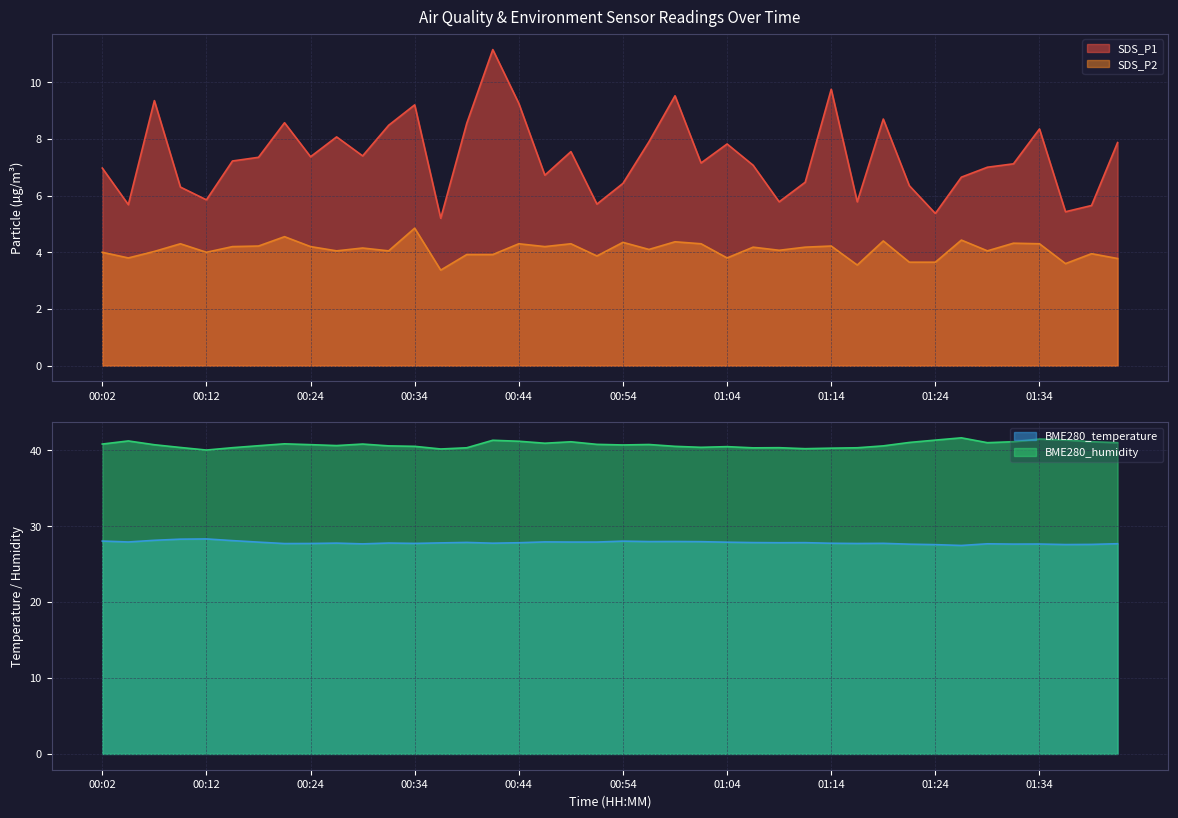

True or false: BME280_humidity has more than 0 points higher than both neighbors.

True